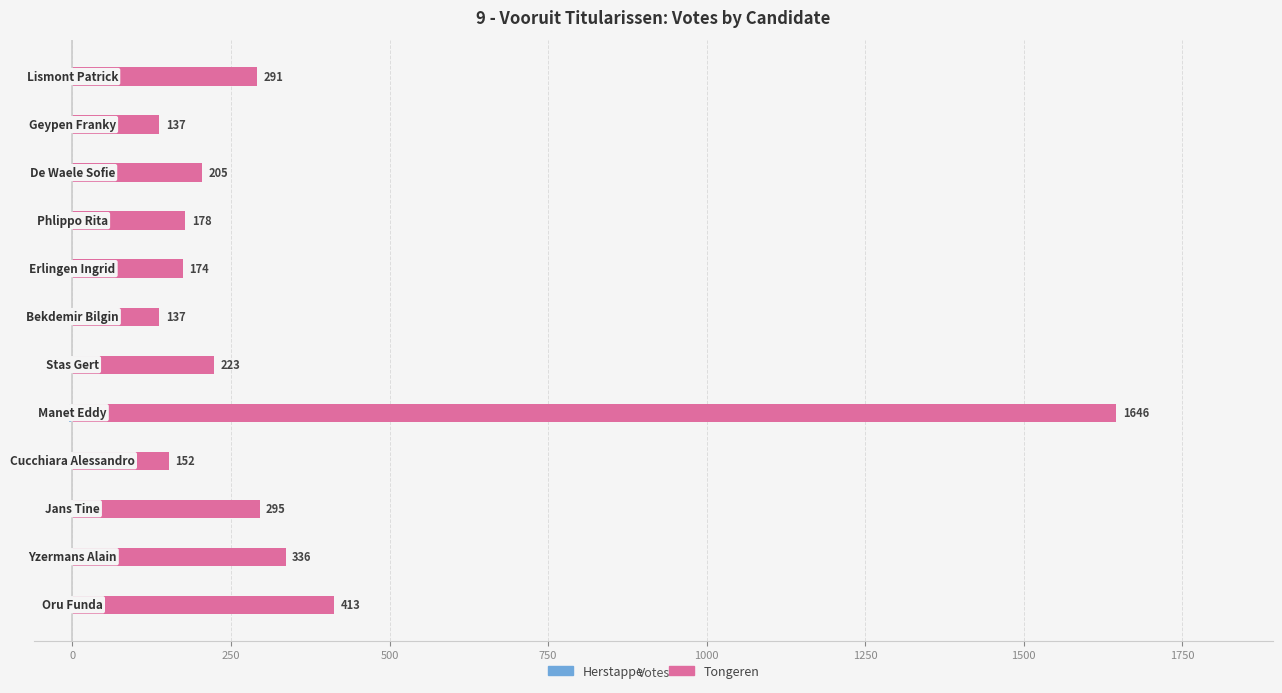

Reading left to right, transcribe all the data shown in this chart.

Herstappe: 0	0	0	0	-5	0	0	0	0	0	0	0
Tongeren: 413	336	295	152	1646	223	137	174	178	205	137	291